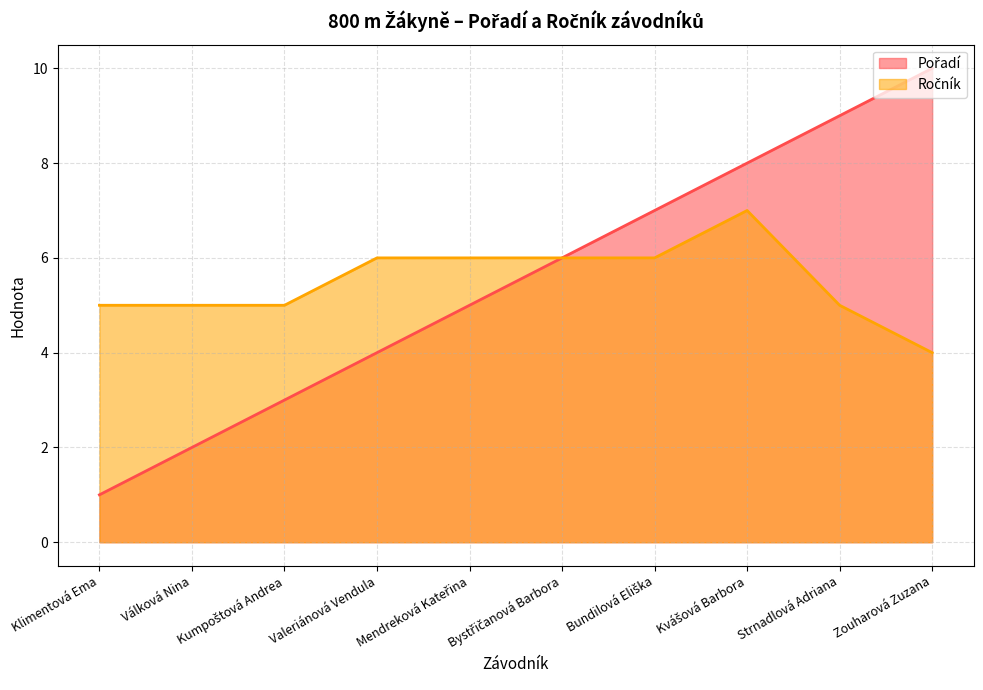

True or false: Ročník and Pořadí cross at least once.

False